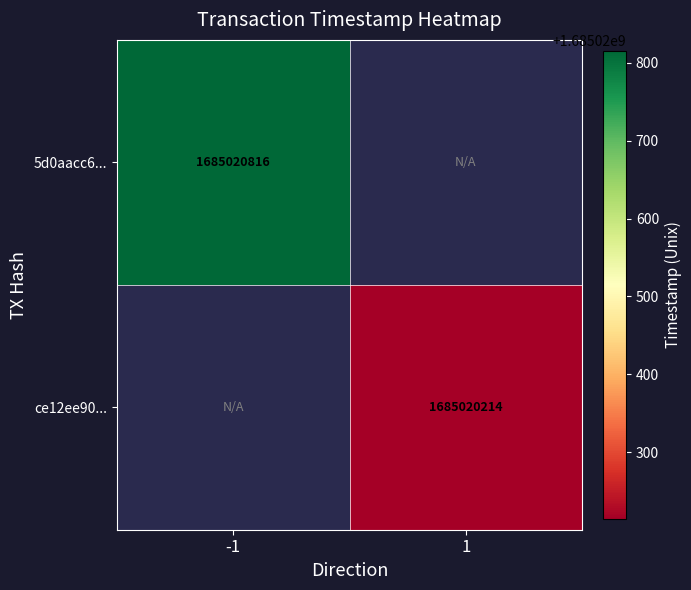

Which label corresponds to the largest value in the chart?

-1